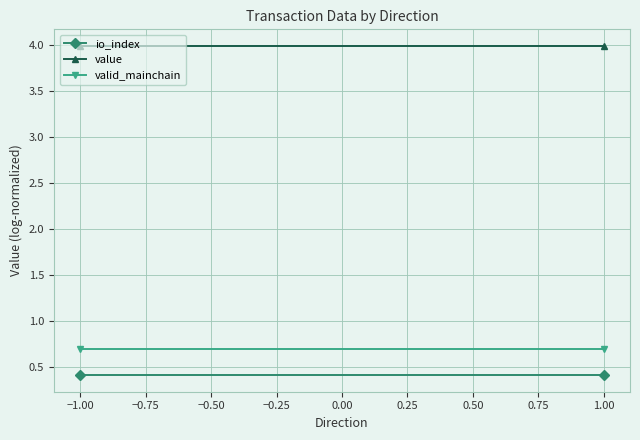

The value of io_index at −1.00 is 0.7. True or false?

False